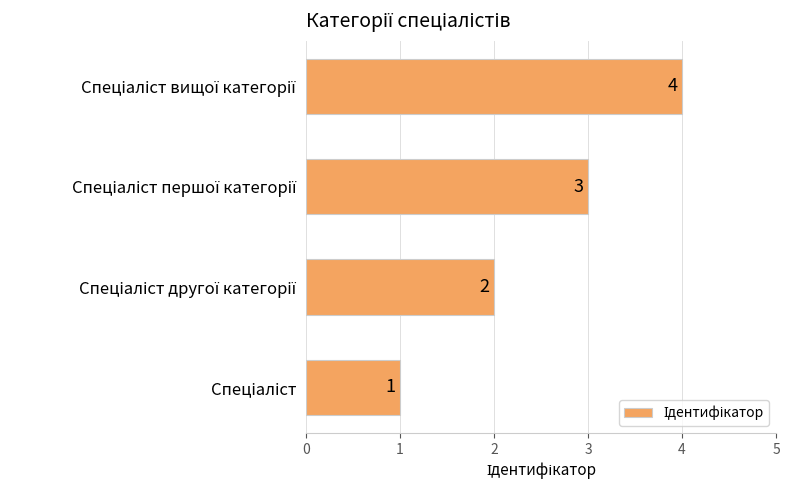

What is the maximum value shown in the chart?

4